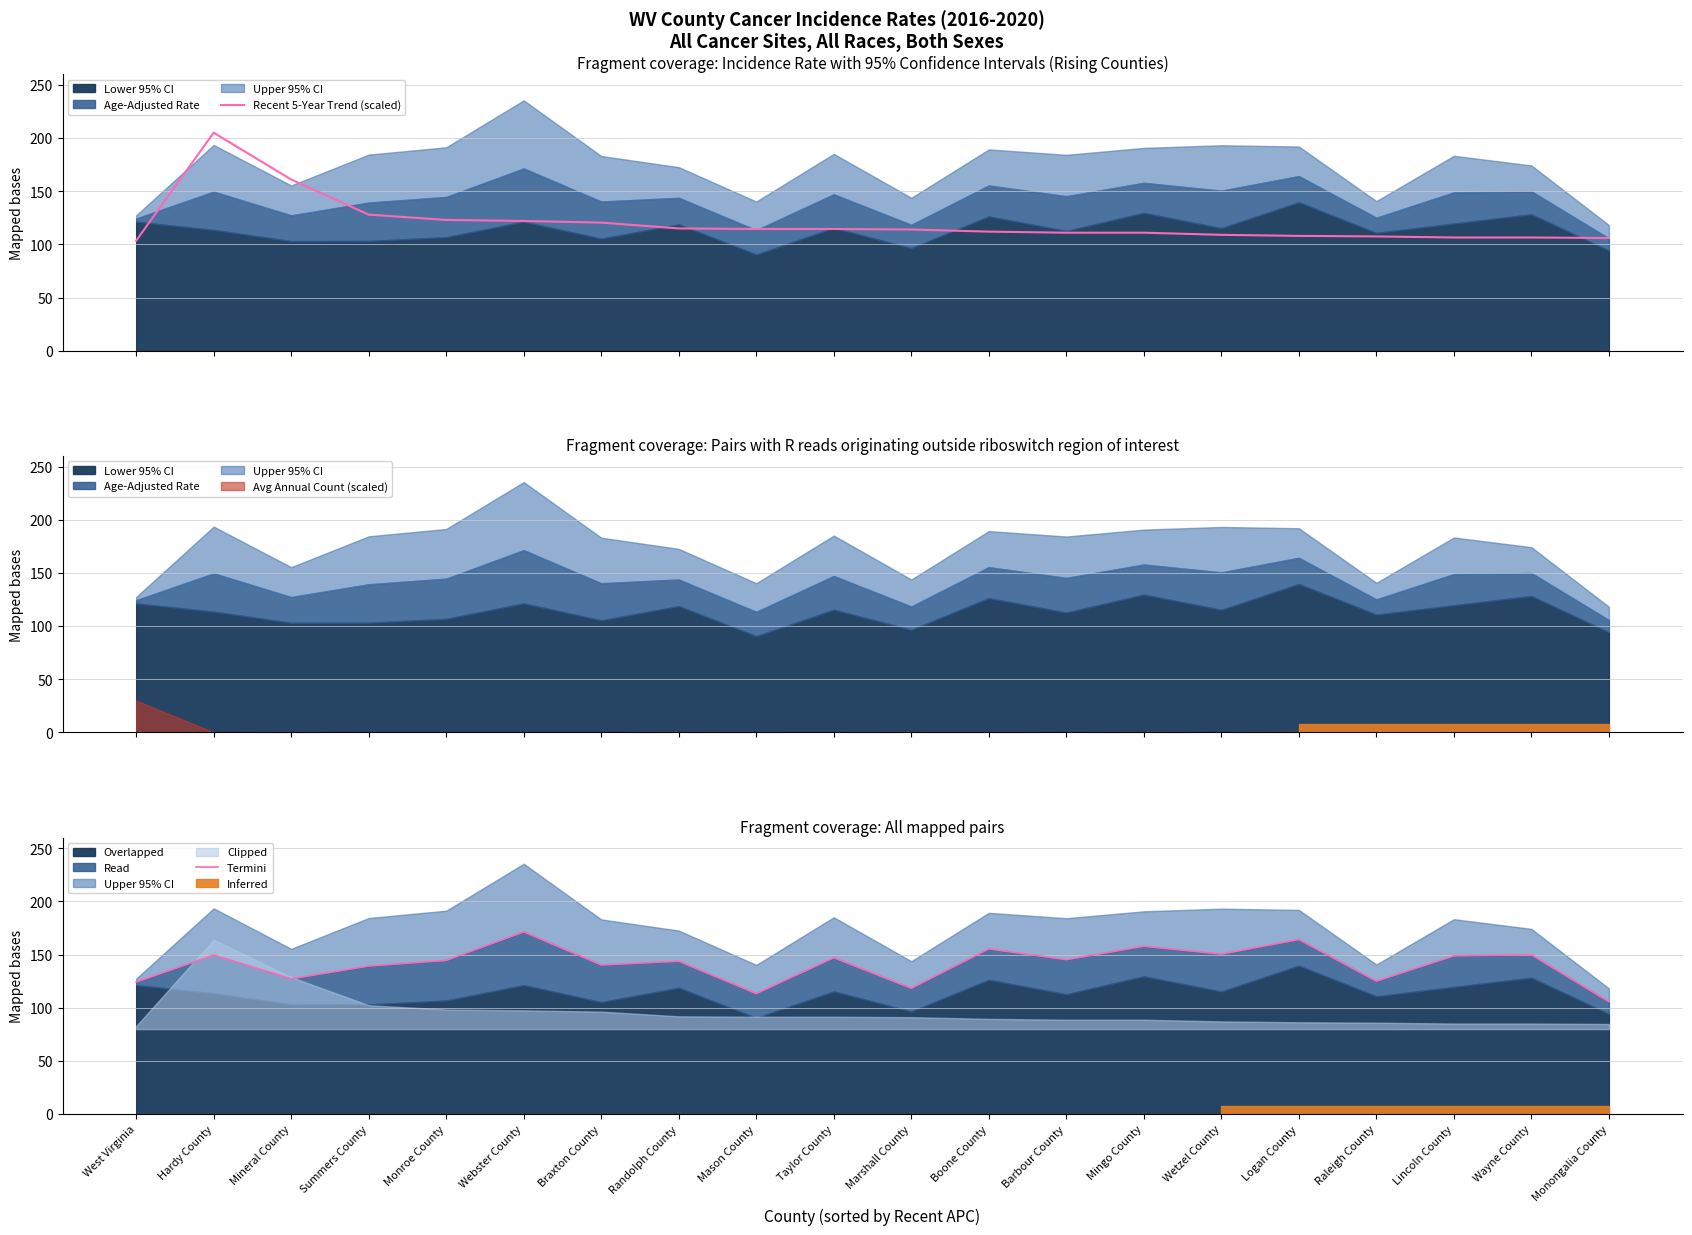

Which series has the widest spread of values?

Recent 5-Year Trend (scaled)